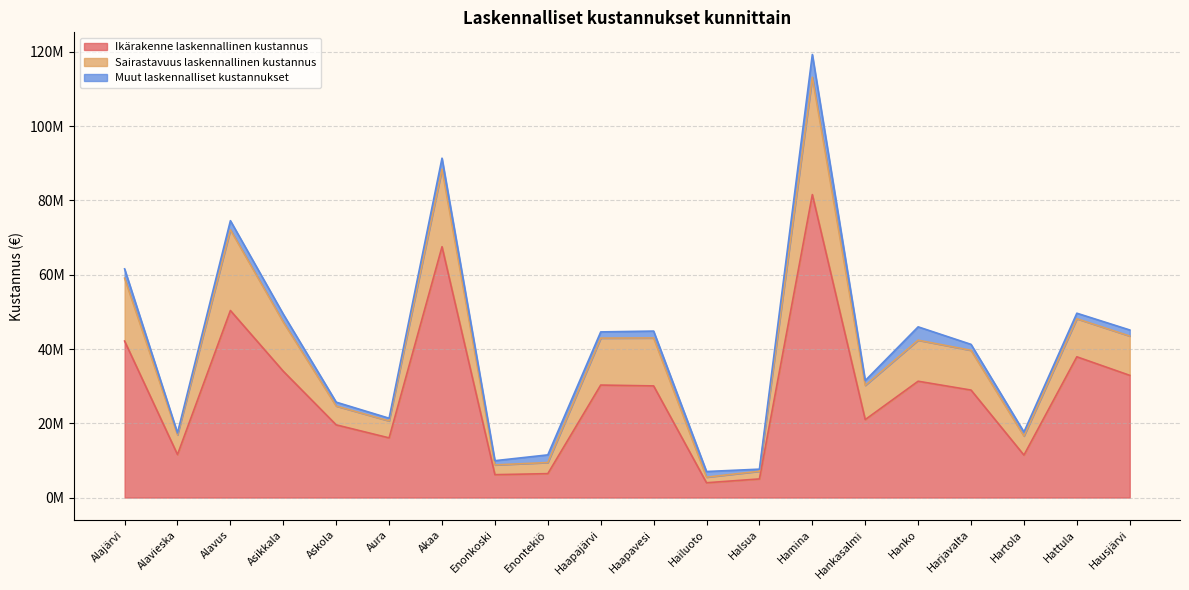

What are all the series names shown in the legend?

Ikärakenne laskennallinen kustannus, Sairastavuus laskennallinen kustannus, Muut laskennalliset kustannukset